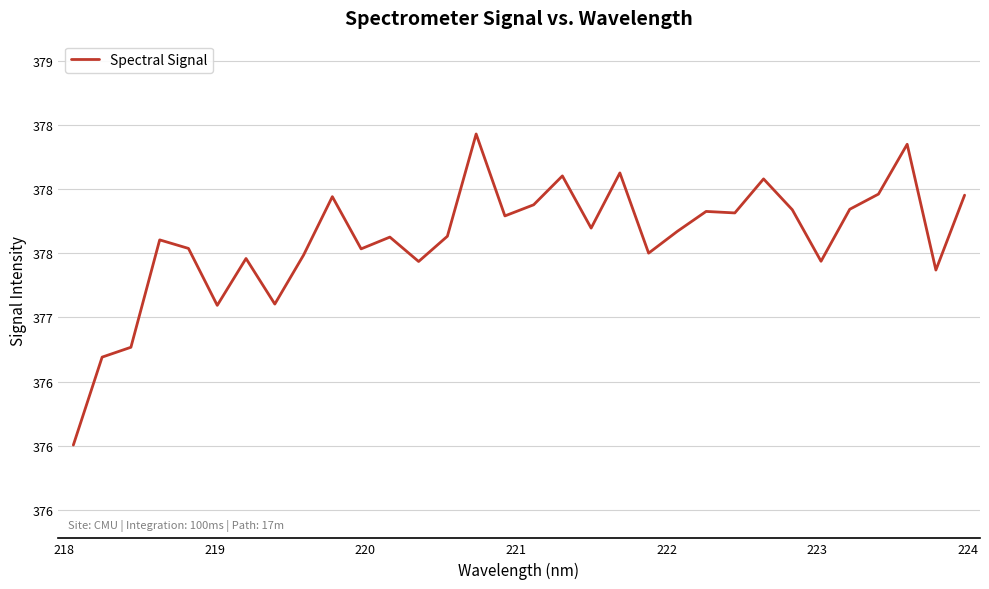

Does the chart have visible grid lines?

Yes